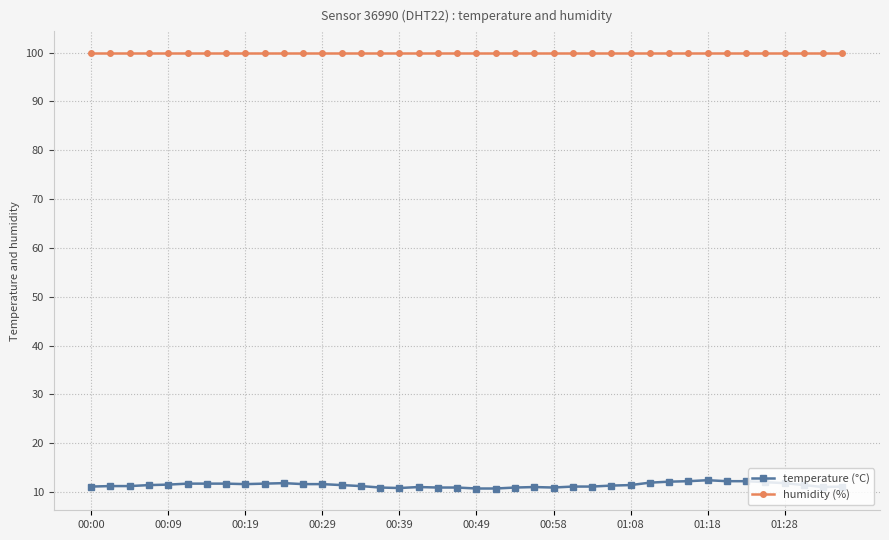

True or false: temperature (°C) and humidity (%) intersect in this chart.

False